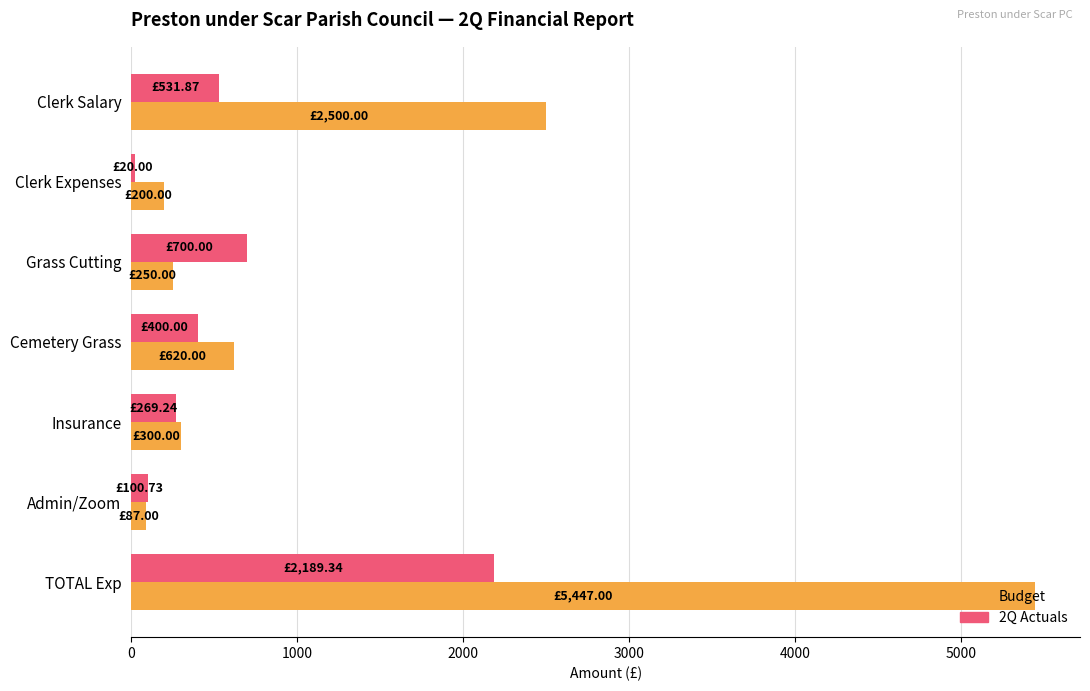

What is the total value across all series at TOTAL Exp?

7636.3